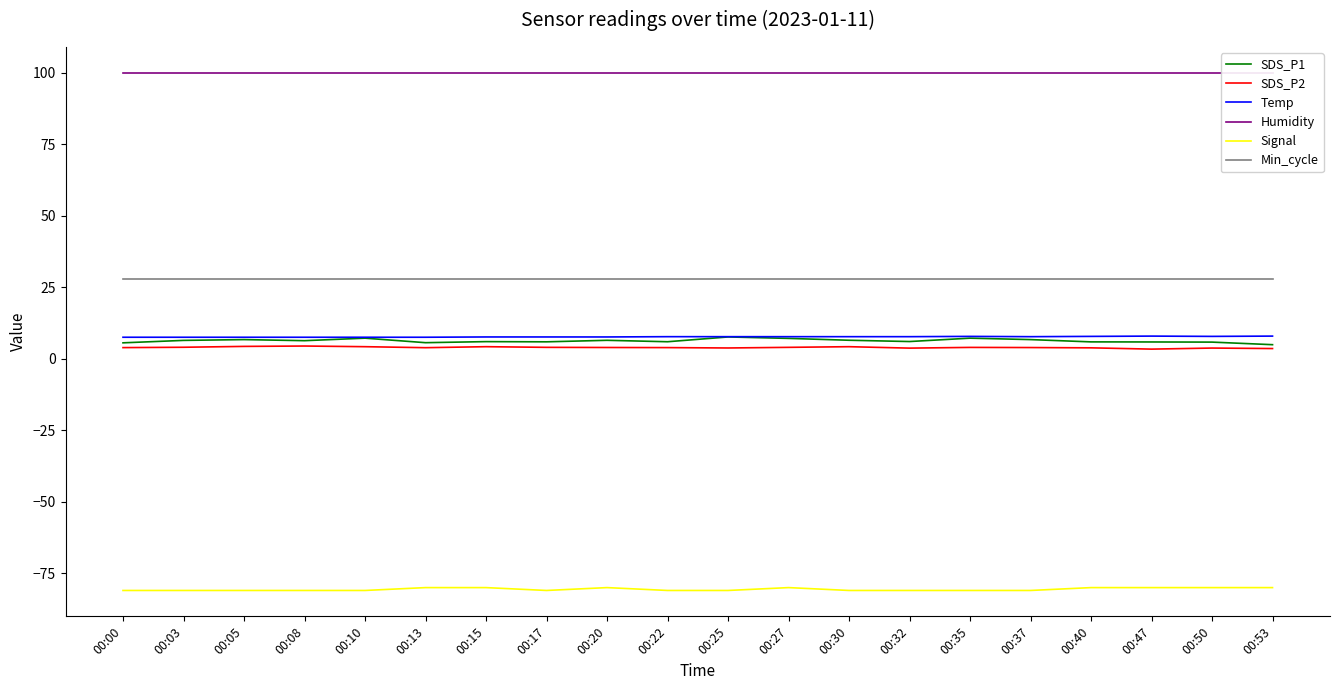

In SDS_P2, how many points are higher than both neighbors (excluding endpoints)?

5